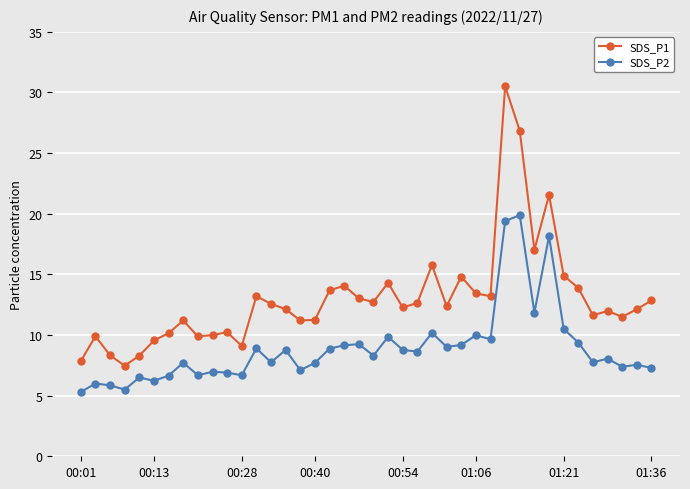

Is this an area chart (filled region under the line)?

No